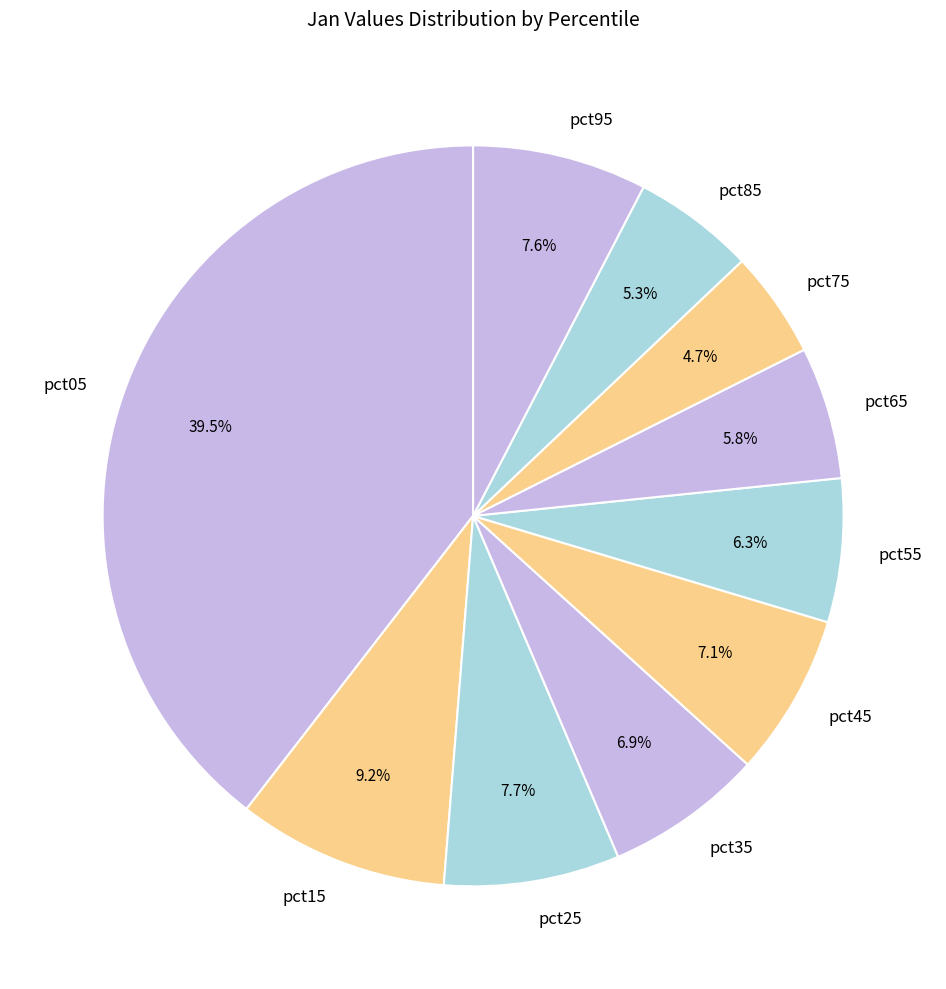

True or false: pct45 accounts for 18% of the total.

False